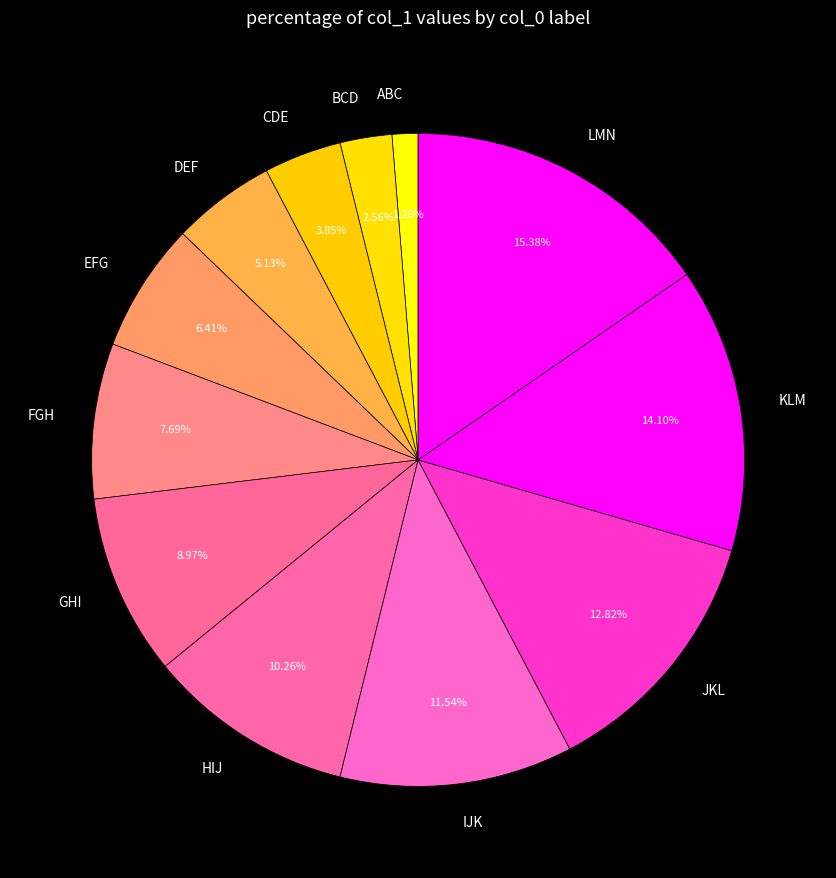

Is the sum of CDE and BCD greater than half?

No